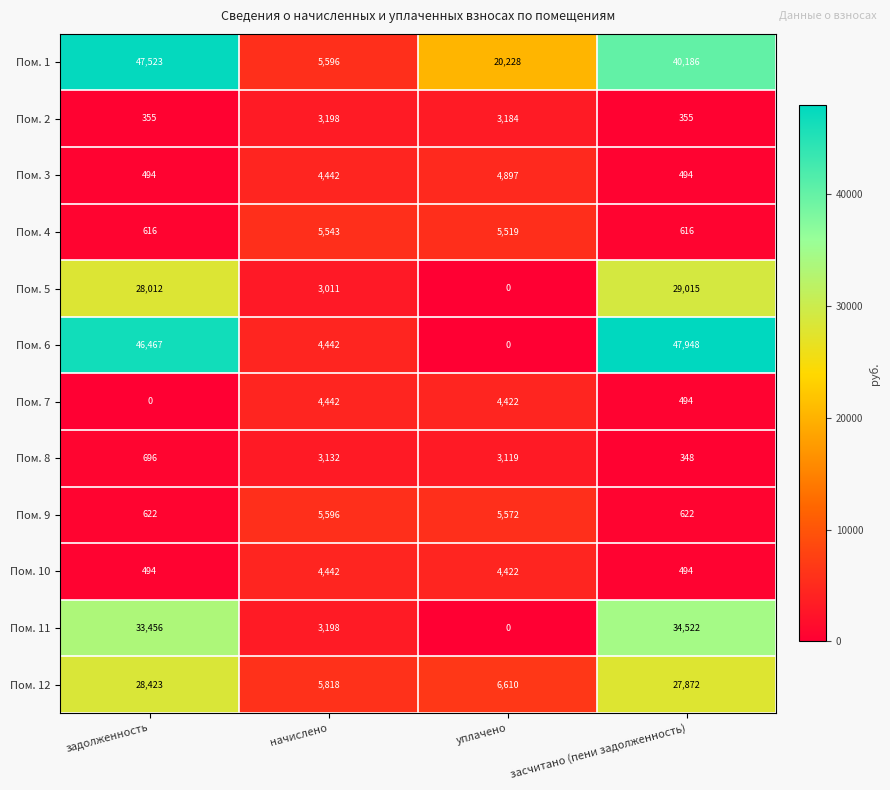

Between задолженность and уплачено, which series saw the biggest shift?

Пом. 6